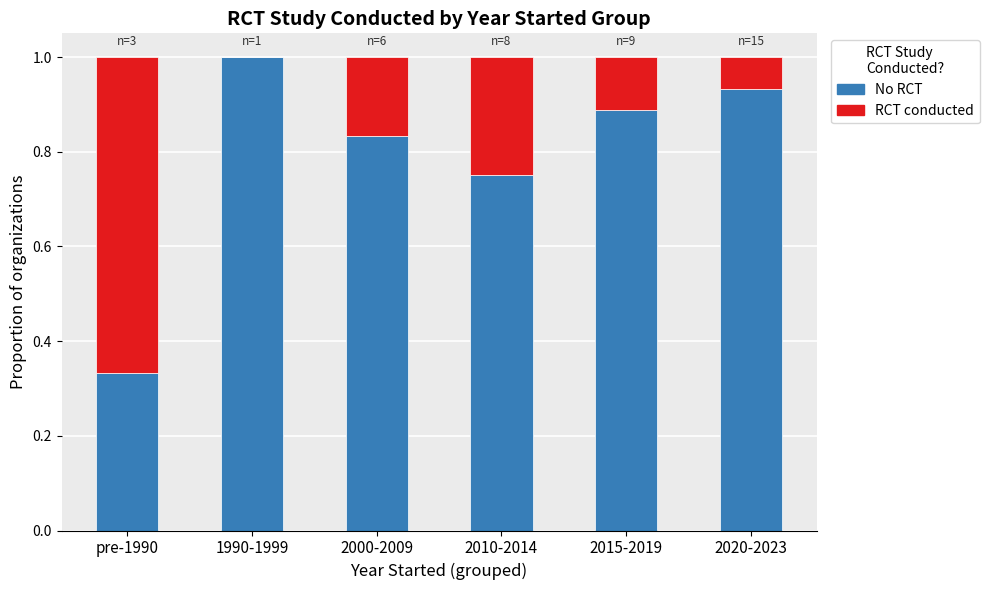

What is the total value across all series at 2000-2009?

1.0